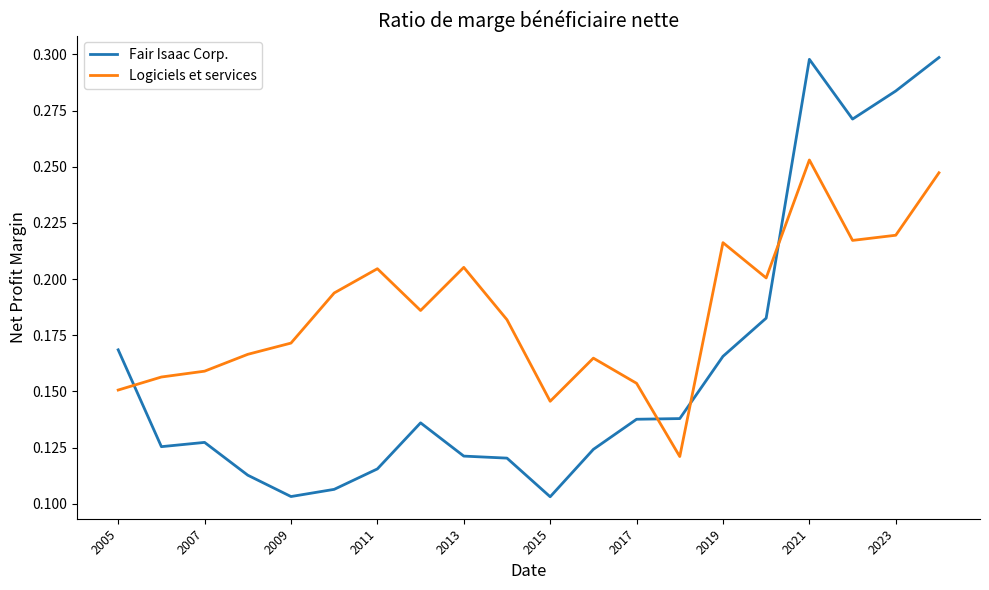

Which series has the largest total across all categories?

Logiciels et services